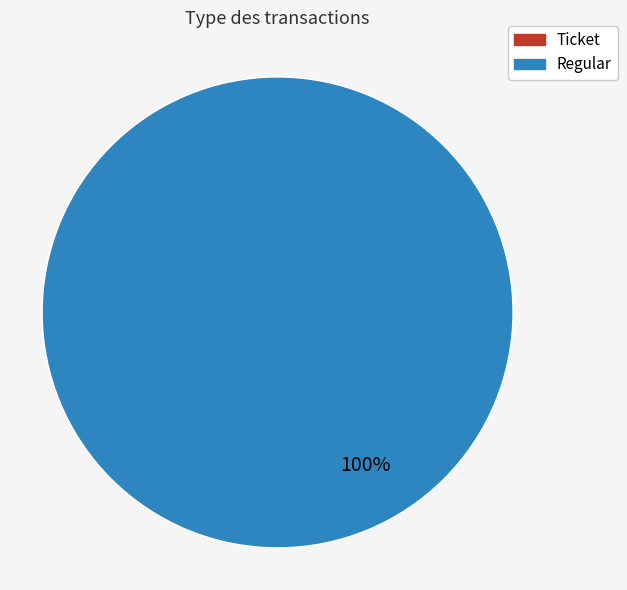

Do Regular and Ticket together represent more than half of the pie?

Yes